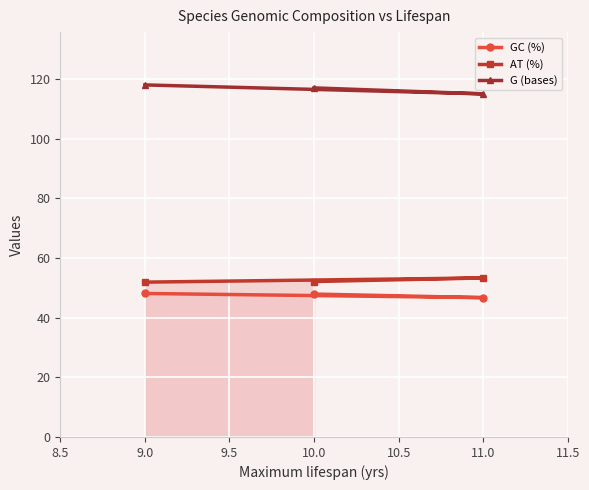

What is the value of the GC (%) point at the 2nd from the left?

47.9